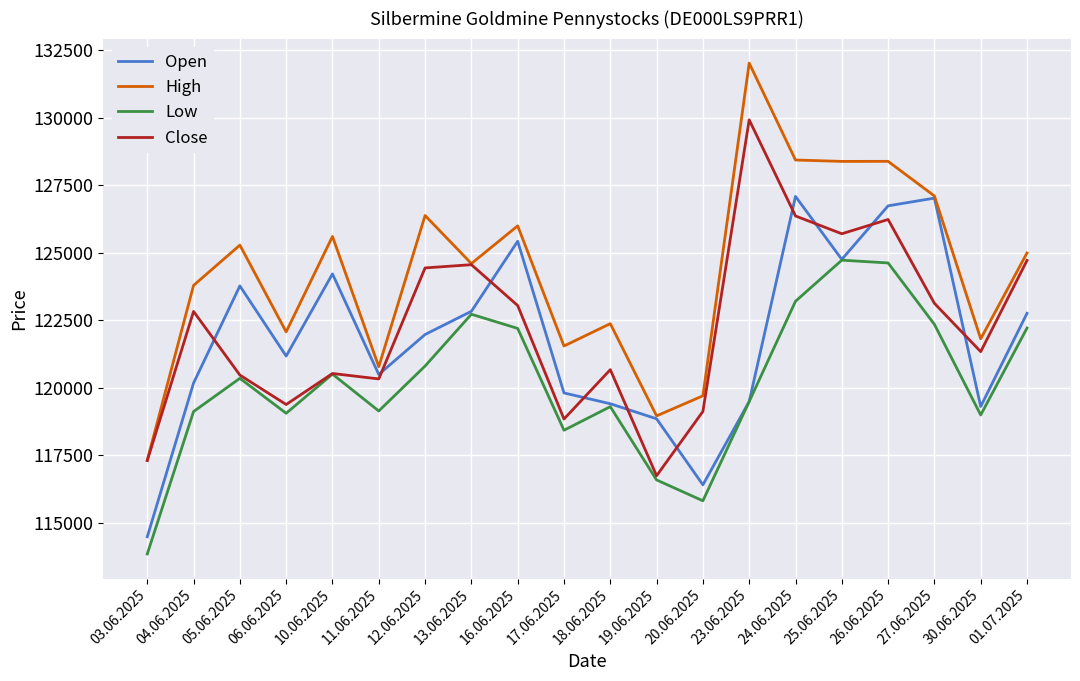

The Open series shows 195092 at 19.06.2025. True or false?

False